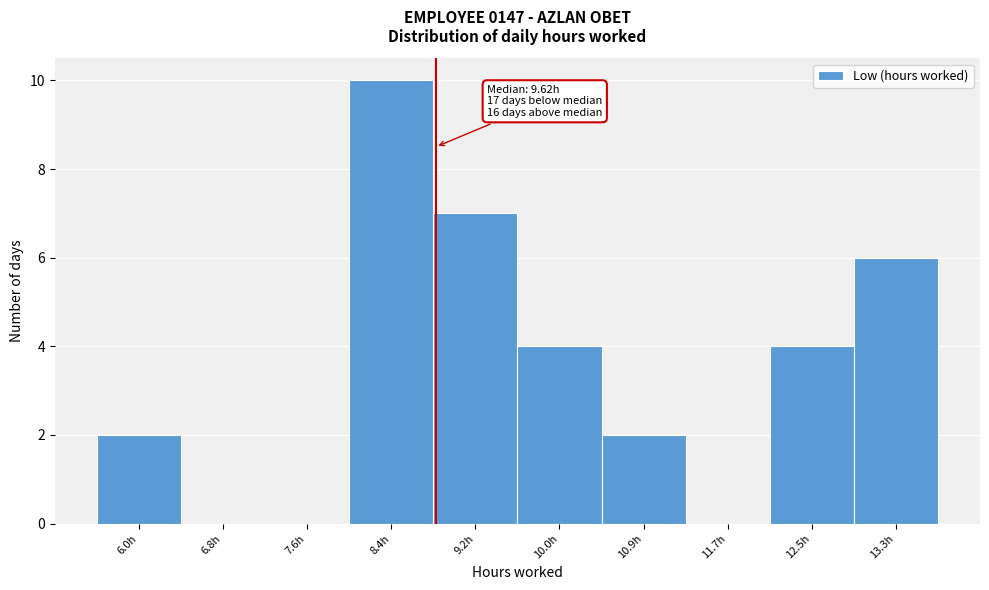

Reading right to left, extract all data points from this chart.

13.3h=6	12.5h=4	11.7h=0	10.9h=2	10.0h=4	9.2h=7	8.4h=10	7.6h=0	6.8h=0	6.0h=2